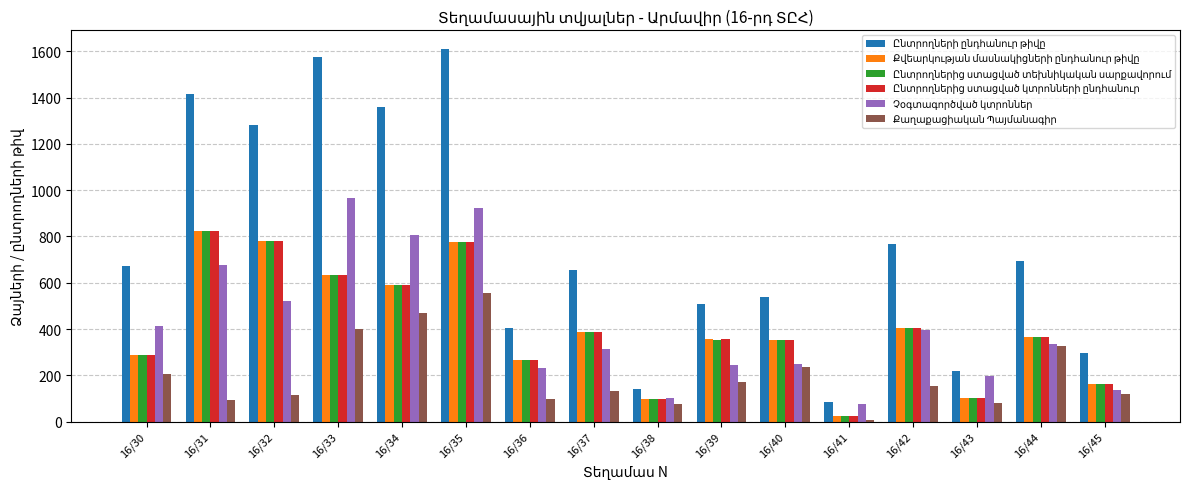

At which category is the sum across all series the highest?

16/35